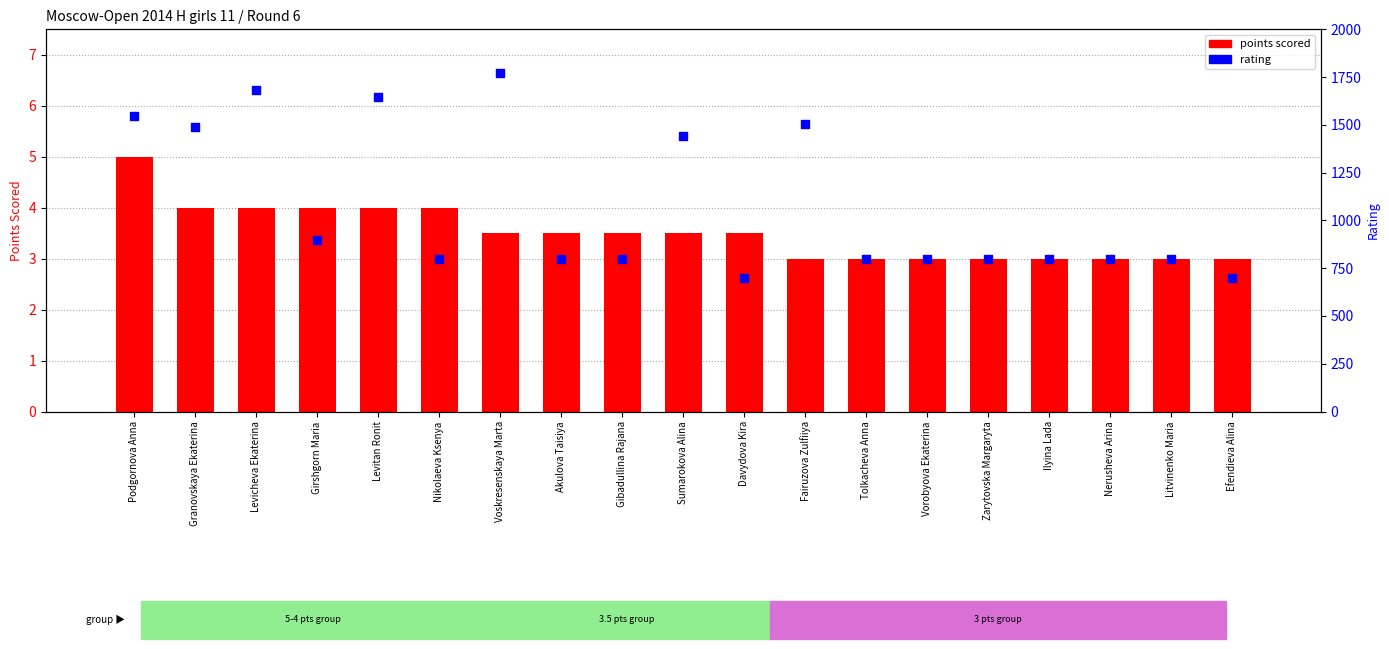

Which series has the largest total across all categories?

rating